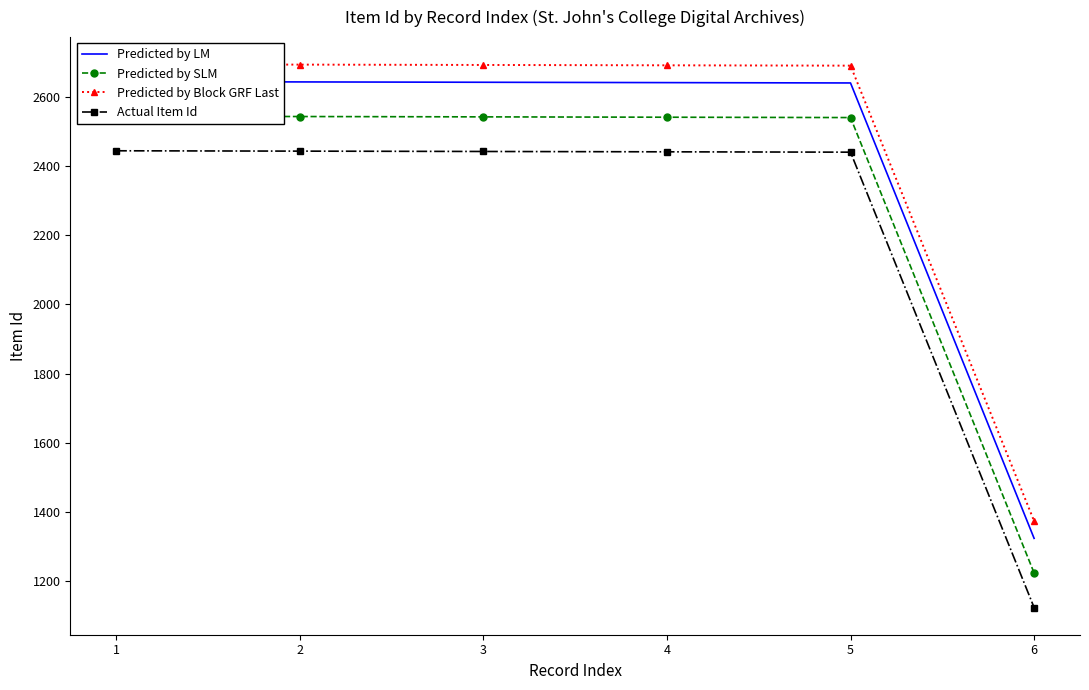

What is the difference between the Predicted by LM values at 6 and 2?

1319